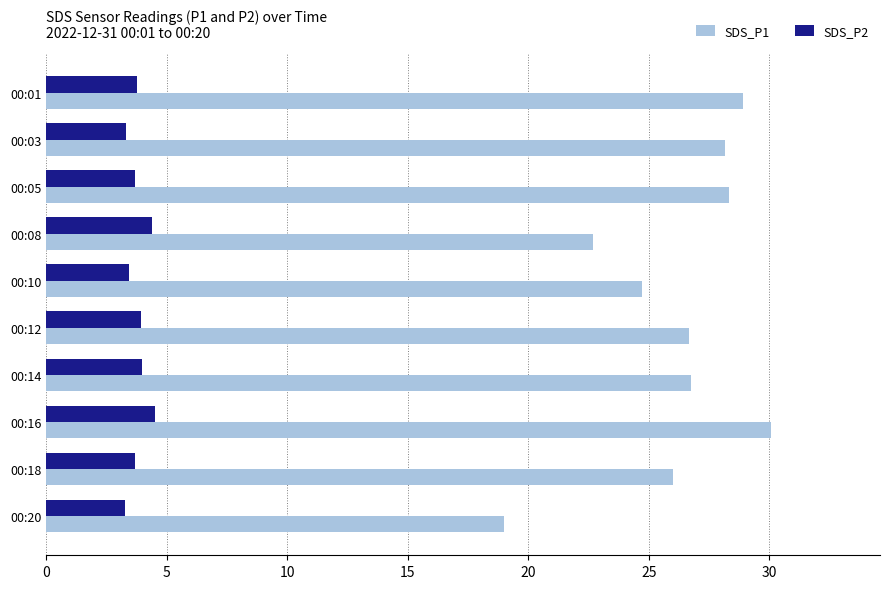

What is the total value across all series at 00:08?

27.1